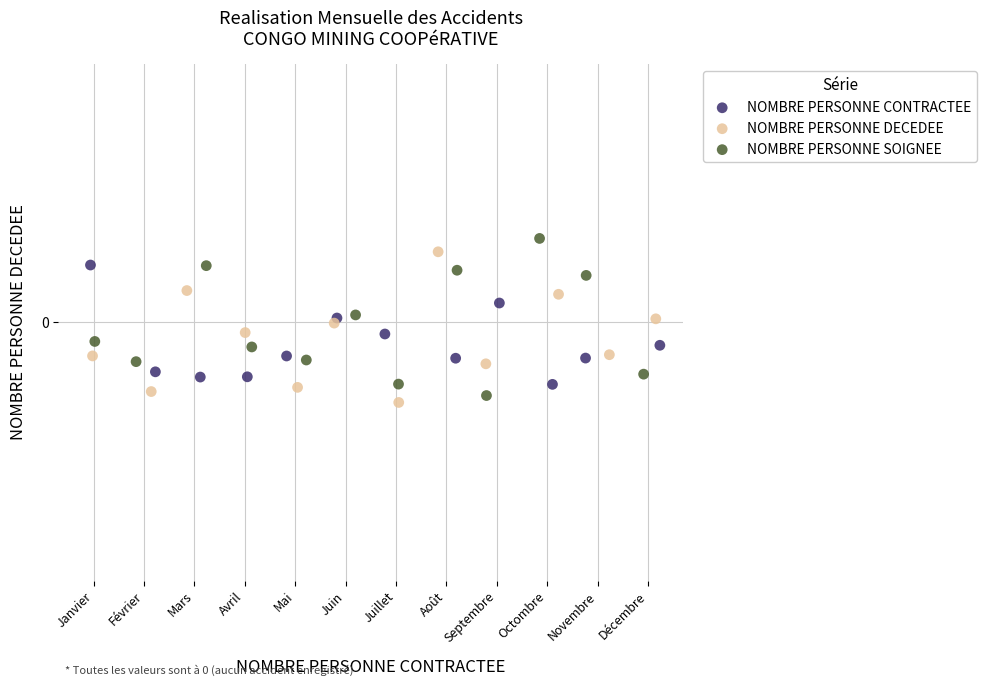

Which series contains the lowest Y value?

NOMBRE PERSONNE DECEDEE